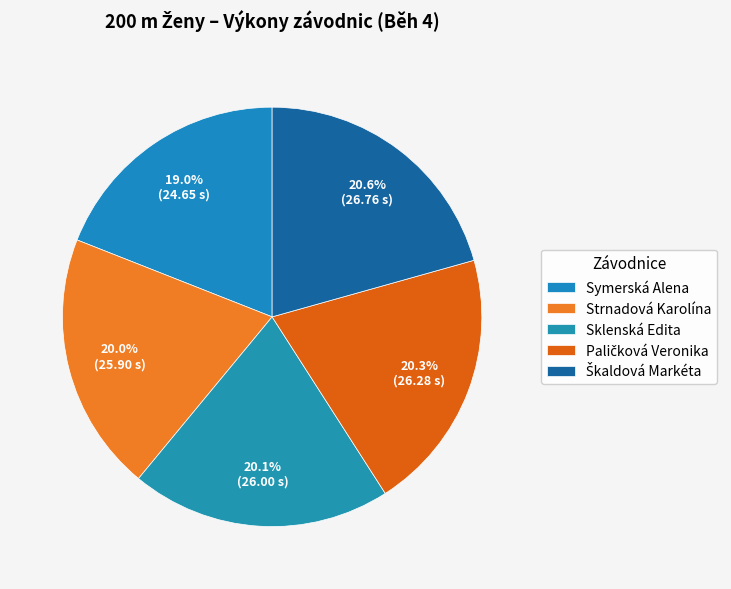

The Sklenská Edita slice represents 29% of the pie. True or false?

False